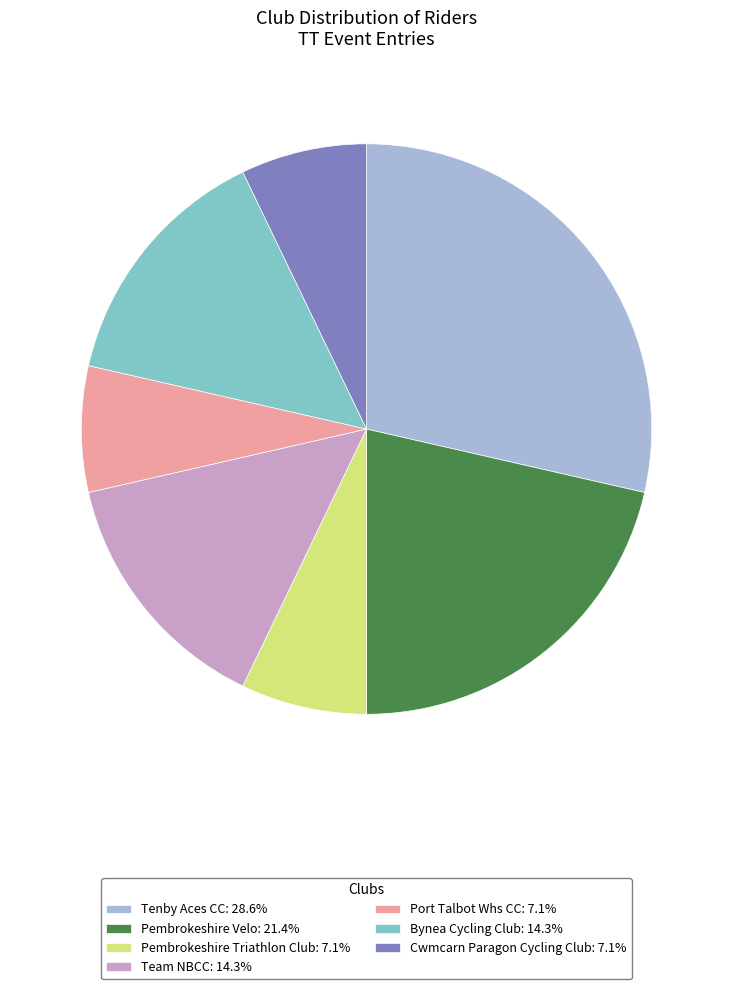

Does any single category account for the majority?

No